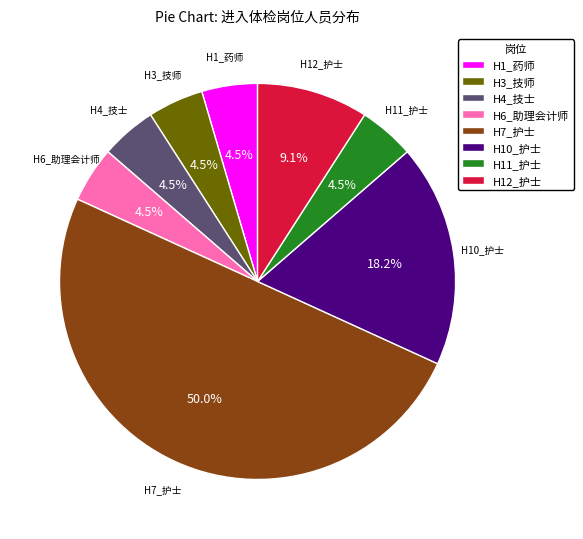

Does H4_技士 represent more than half of the total?

No